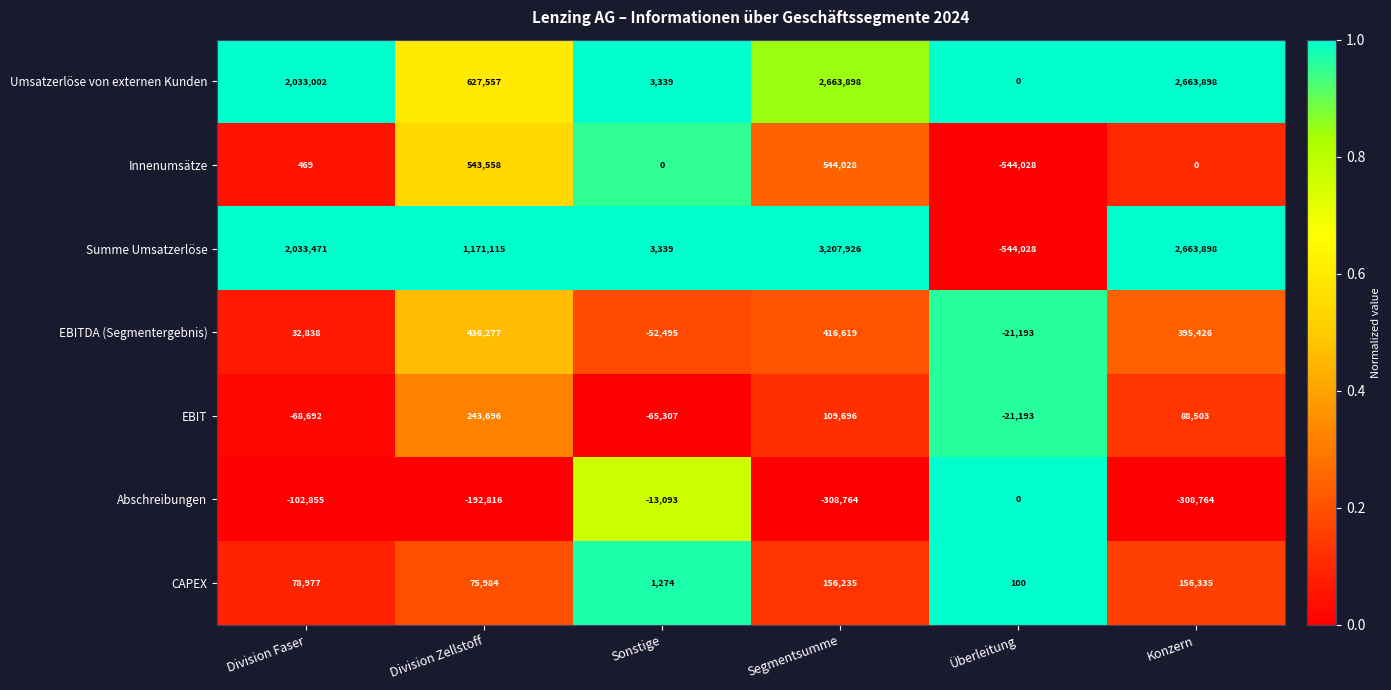

Rank the categories by Summe Umsatzerlöse value from lowest to highest.

Überleitung, Sonstige, Division Zellstoff, Division Faser, Konzern, Segmentsumme